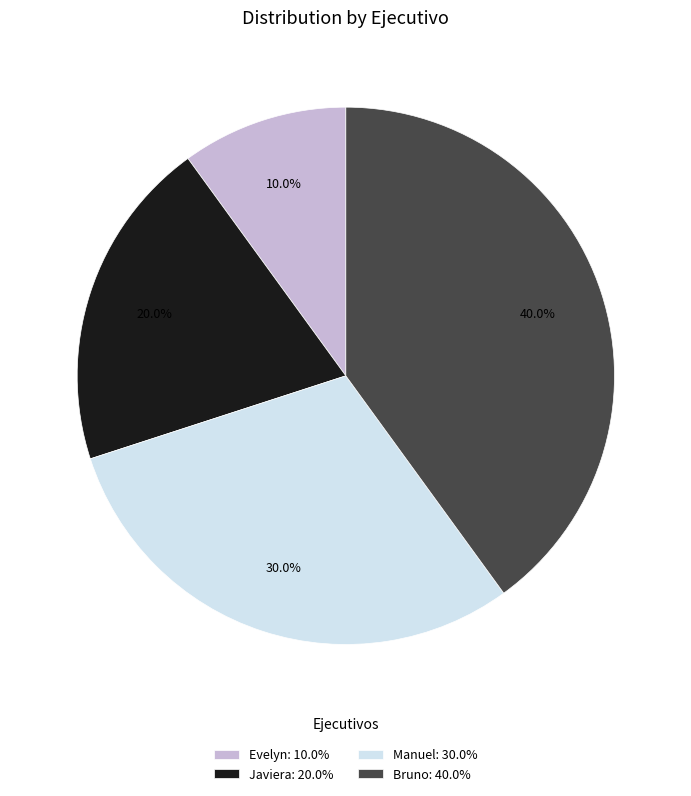

Is there a majority slice in this chart?

No